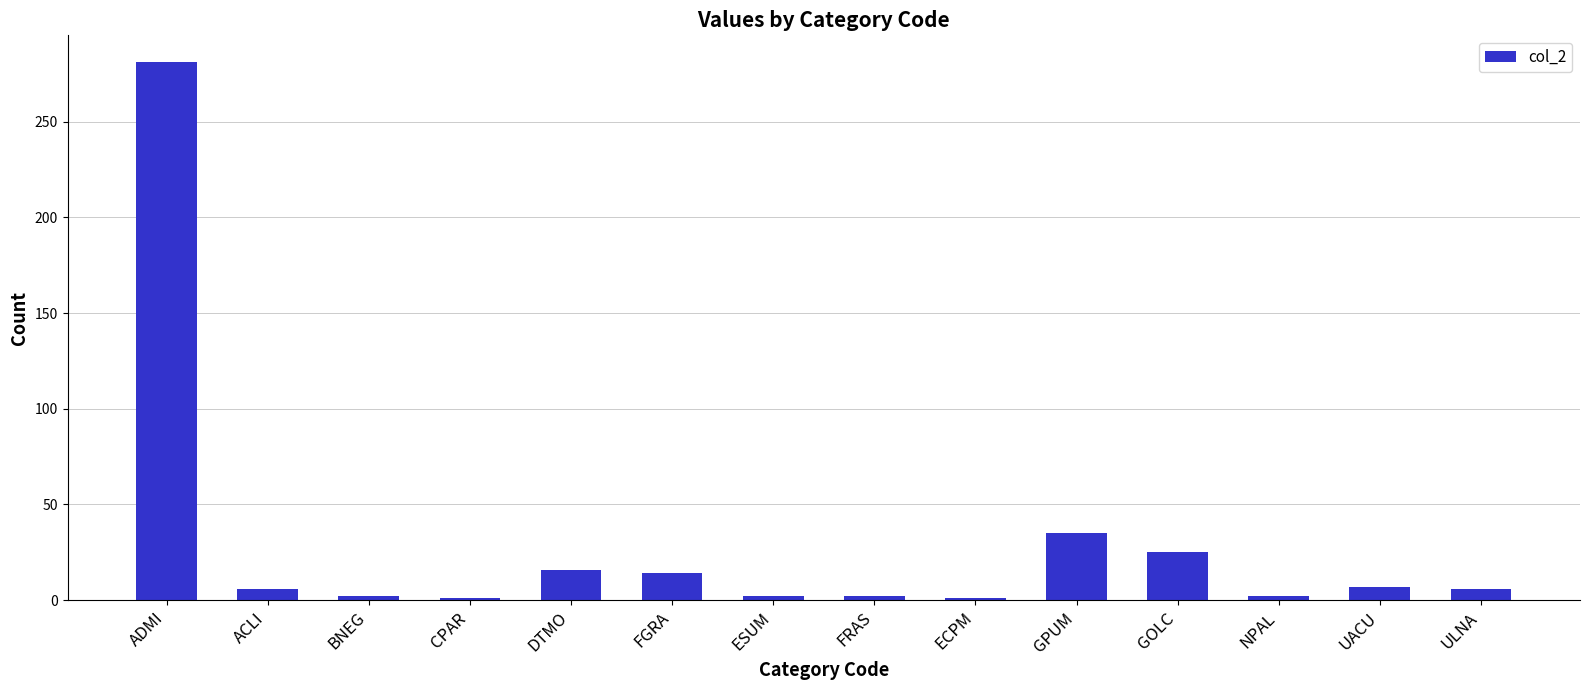

The value at ADMI is 281. True or false?

True